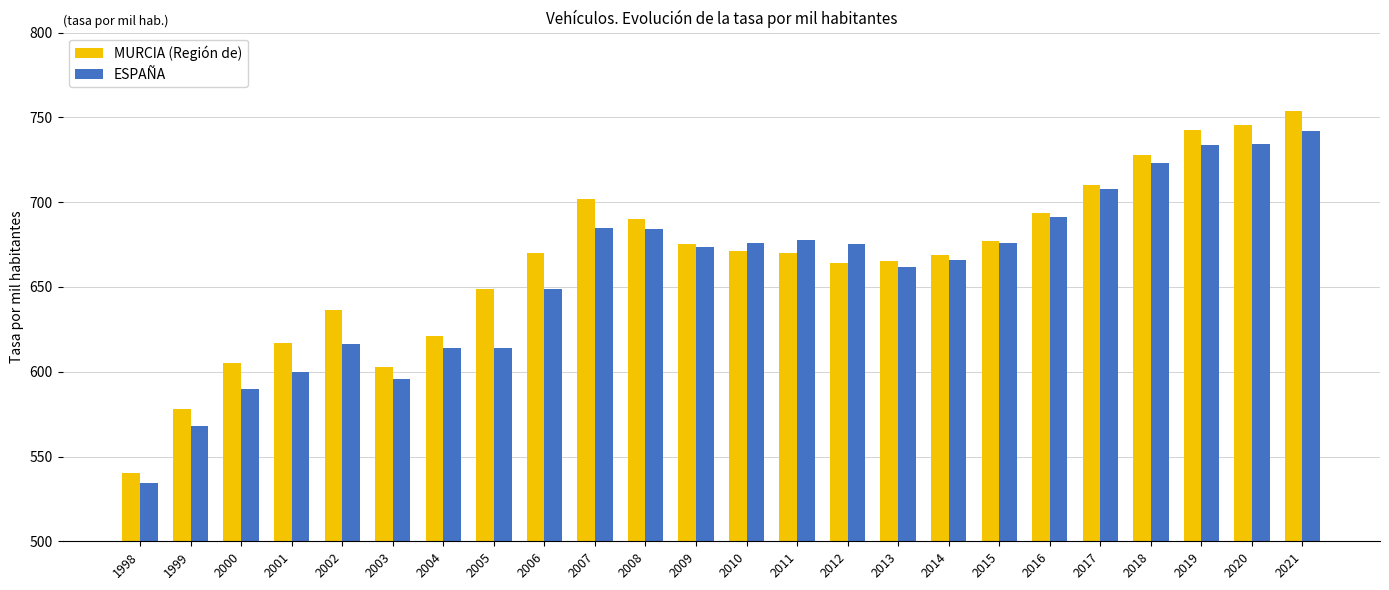

How many values in the ESPAÑA series are below 675?

12